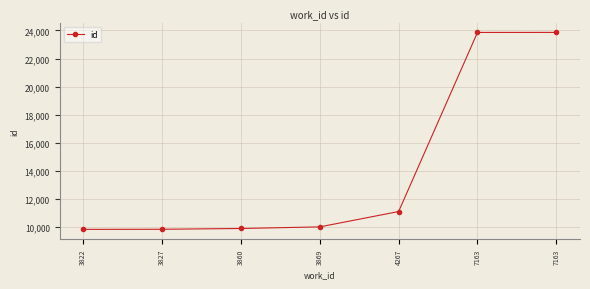

Which label corresponds to the smallest value in the chart?

3822